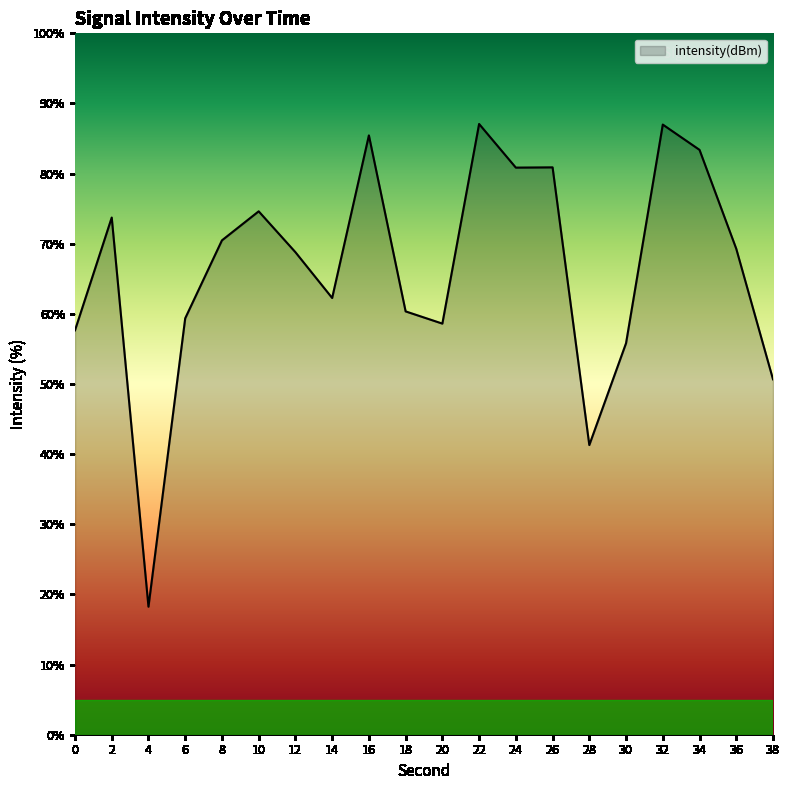

Which label corresponds to the smallest value in the chart?

4